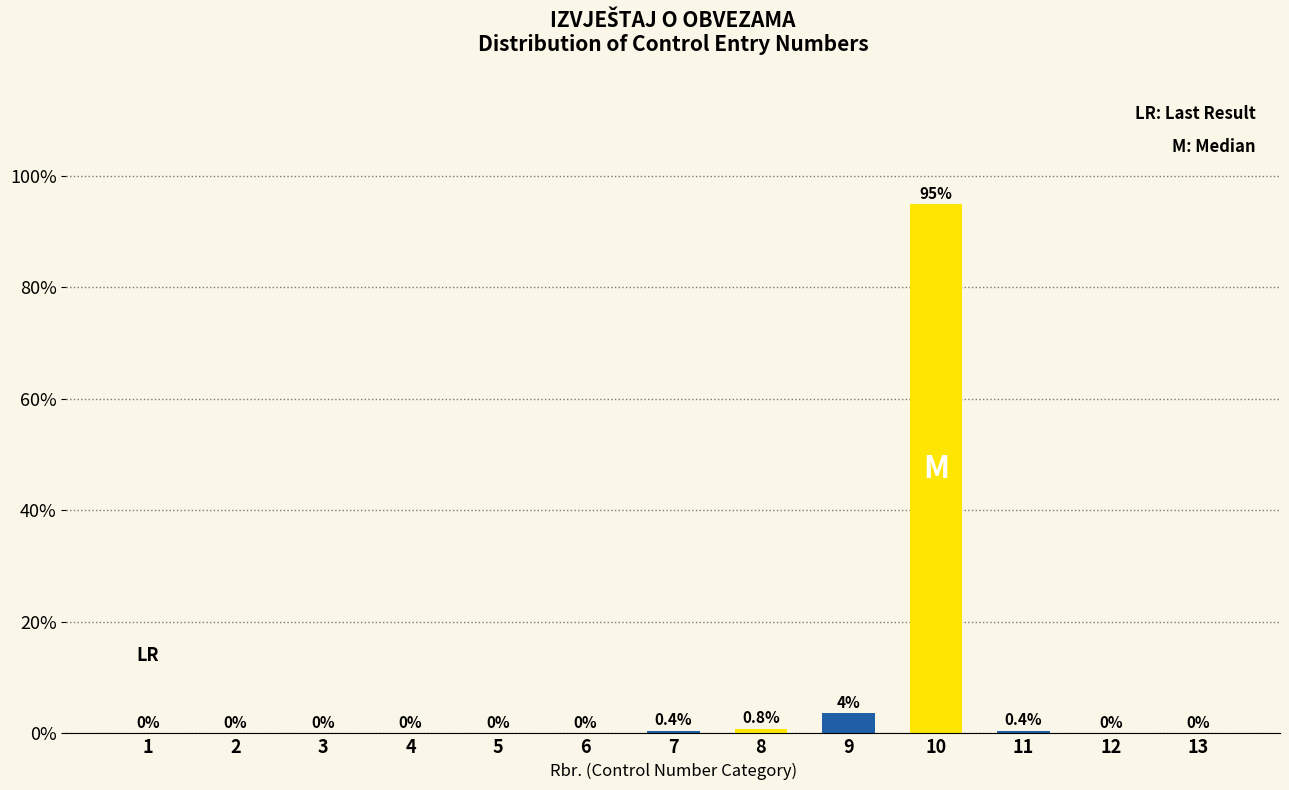

Reading right to left, what are all the values shown in this chart?

13=0.0	12=0.0	11=0.4	10=94.8	9=3.6	8=0.8	7=0.4	6=0.0	5=0.0	4=0.0	3=0.0	2=0.0	1=0.0